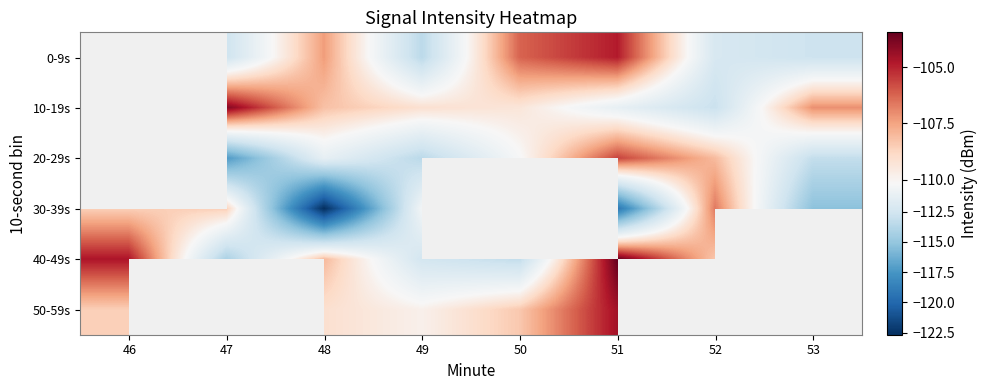

Read the 40-49s value at 51.

-103.5